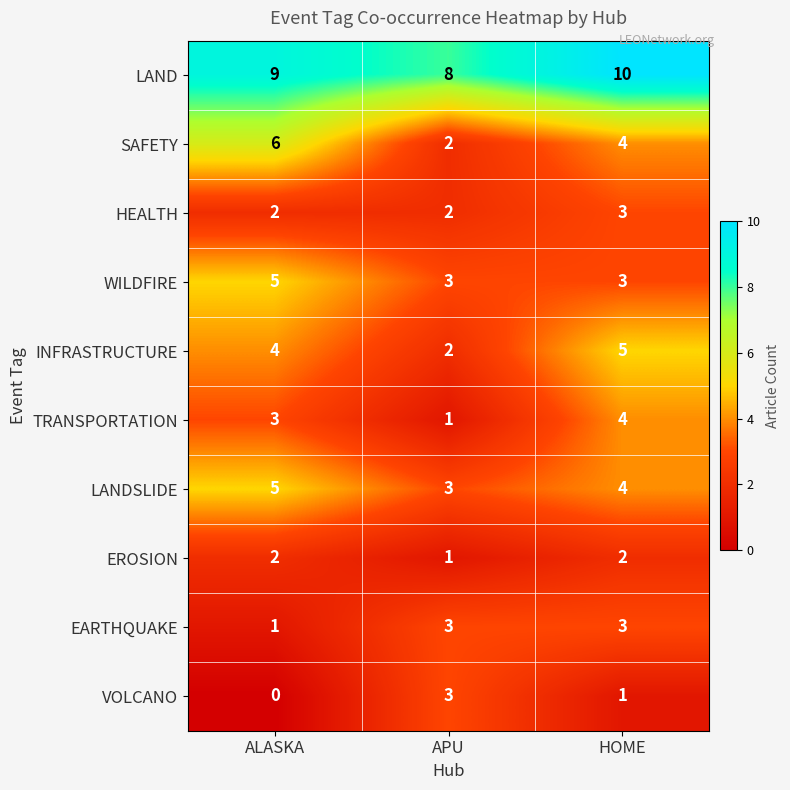

What is the maximum value shown in the chart?

10